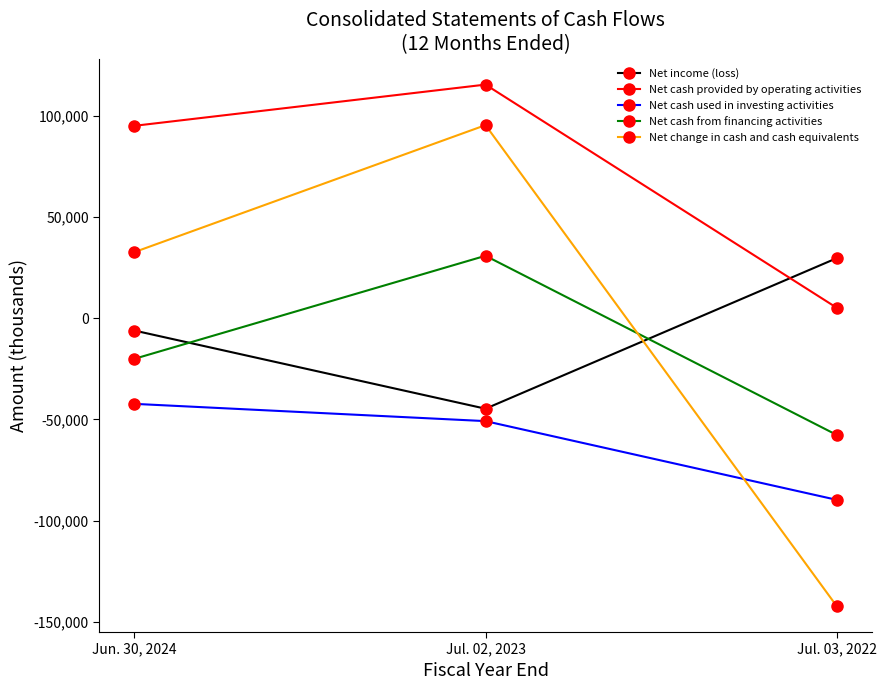

True or false: Net cash from financing activities has a value of -57609 at Jul. 03, 2022.

True